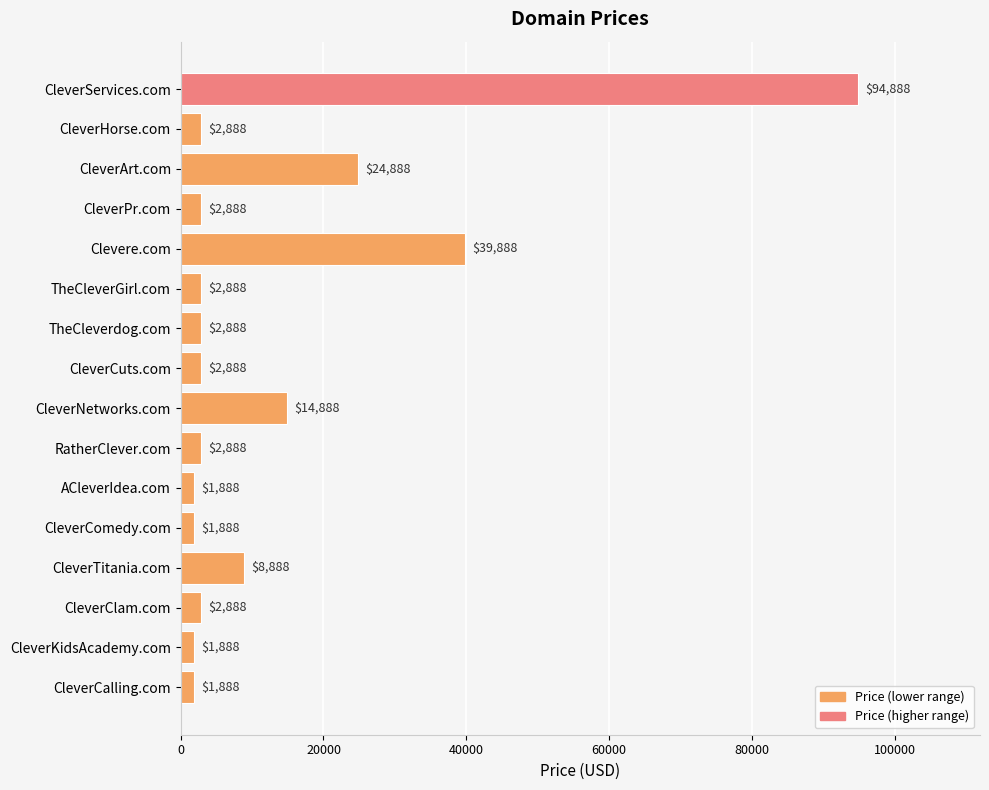

At which label is the value closest to 48388?

Clevere.com